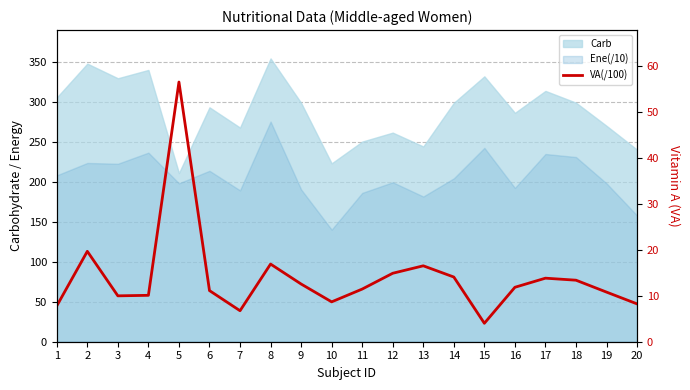

What is the change in value from 8 to 14?

-2.8